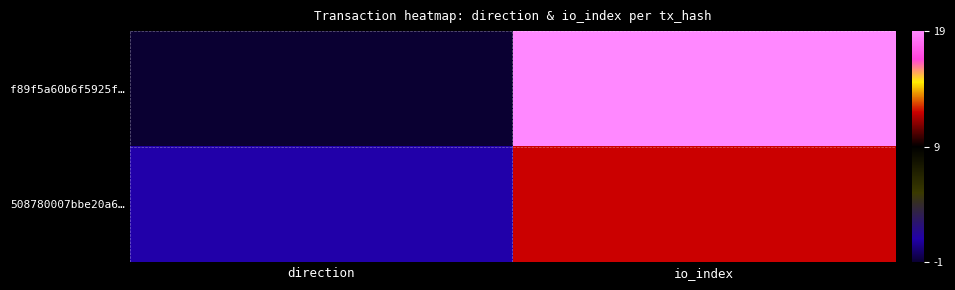

Which series has the widest spread of values?

f89f5a60b6f5925f…